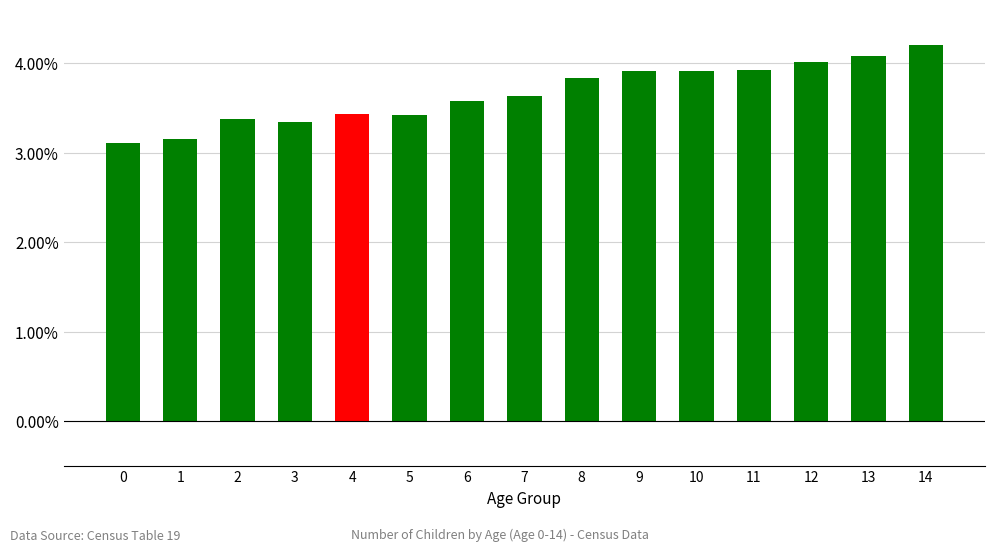

The value at 8 is 2.3. True or false?

False